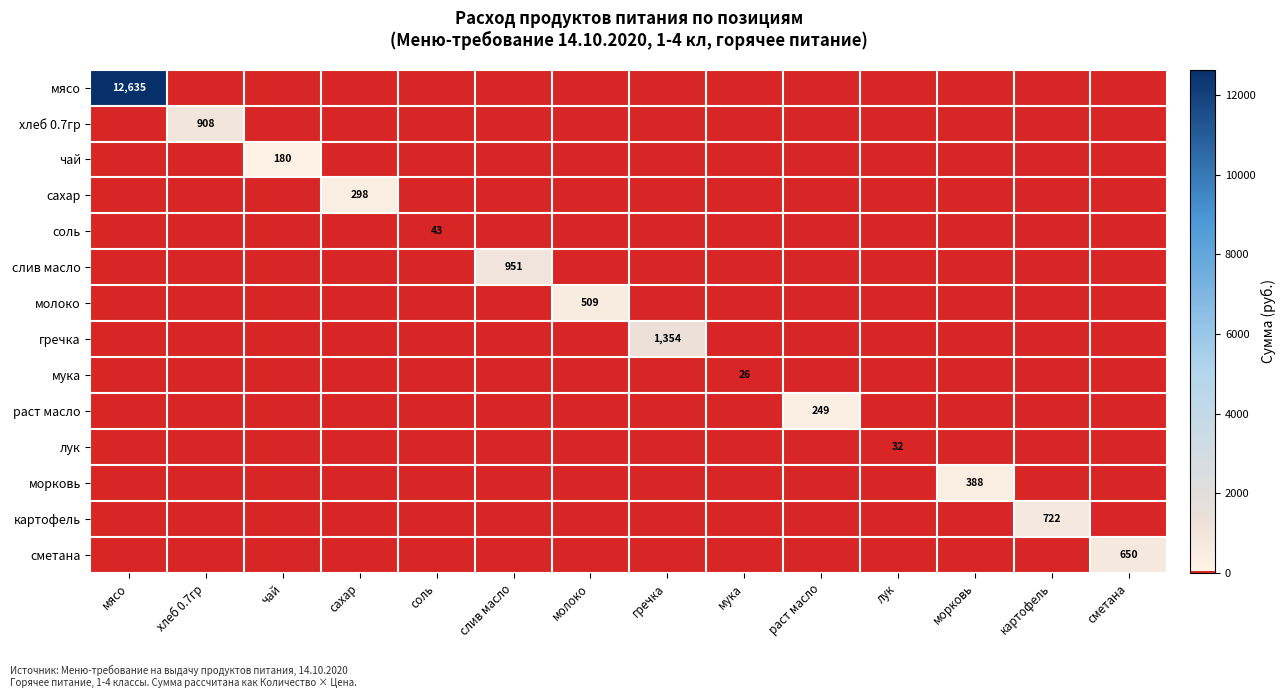

Is it true that сметана equals 958 at сметана?

False